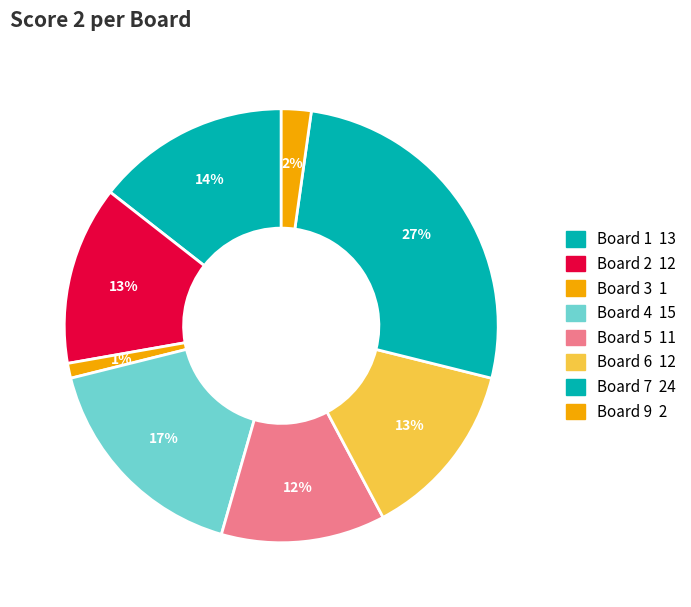

How many slices are in this pie chart?

8